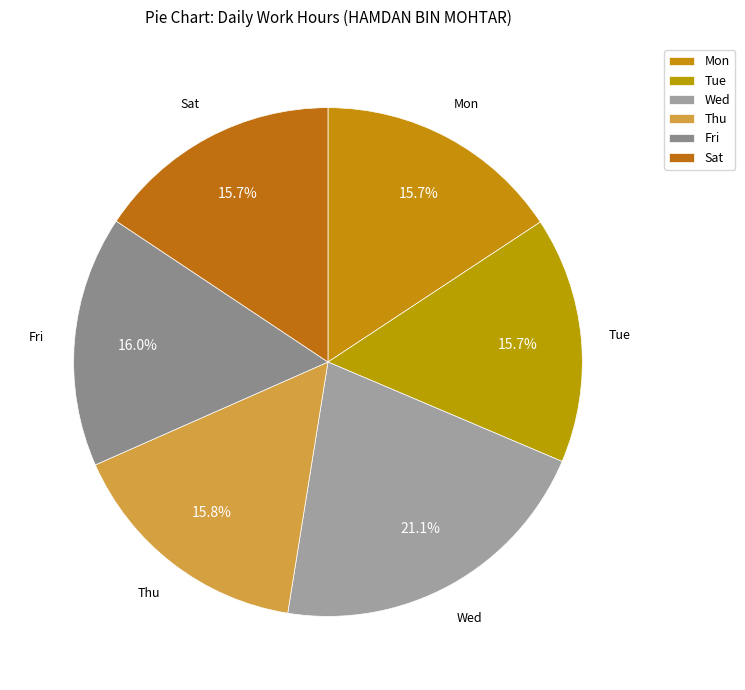

What is the largest slice in the pie chart?

Wed